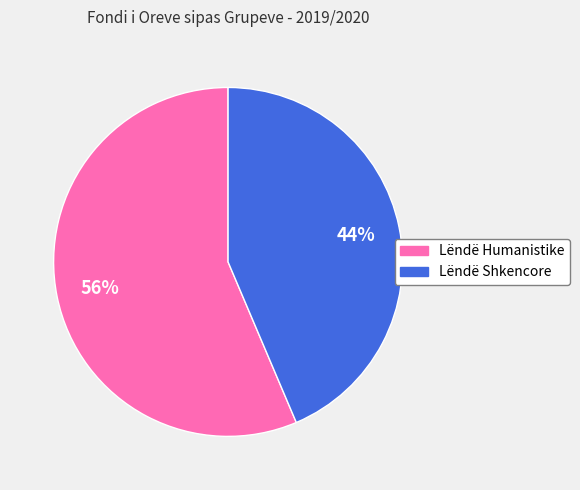

What percentage is the Lëndë Humanistike slice, to the nearest percent?

56%